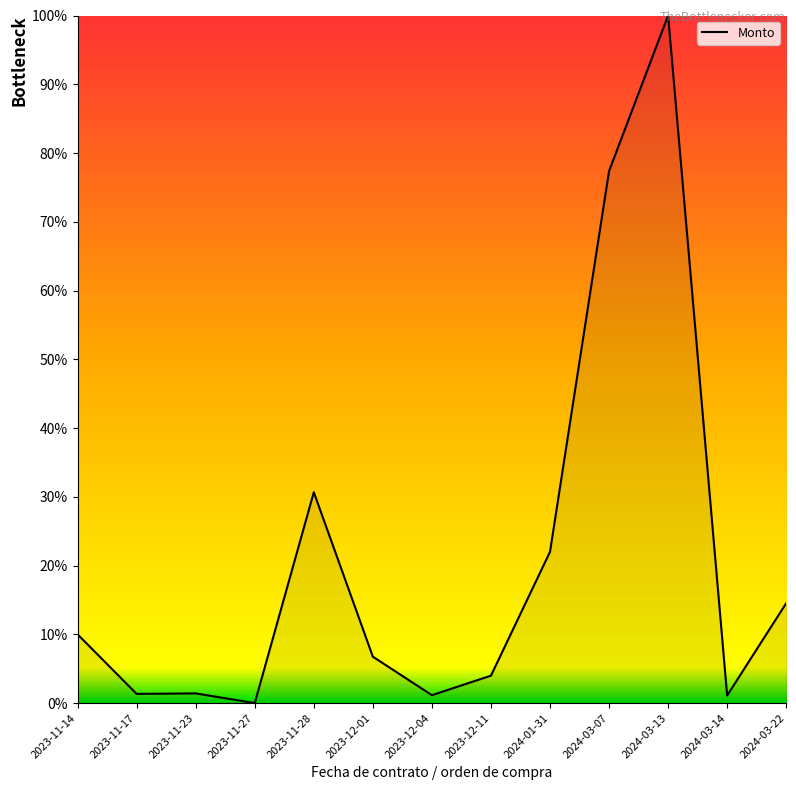

Which category has the highest value across all series?

2024-03-13